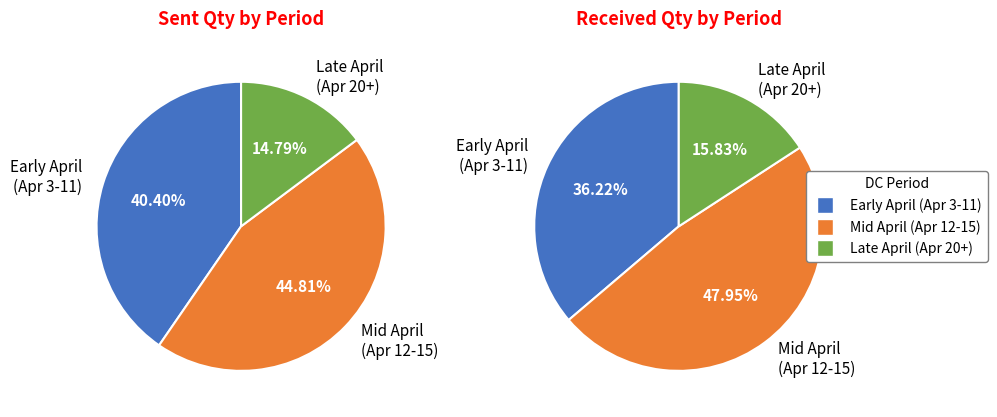

Rank the series by their maximum value, from lowest to highest.

SENT QTY, RECEIVED QTY